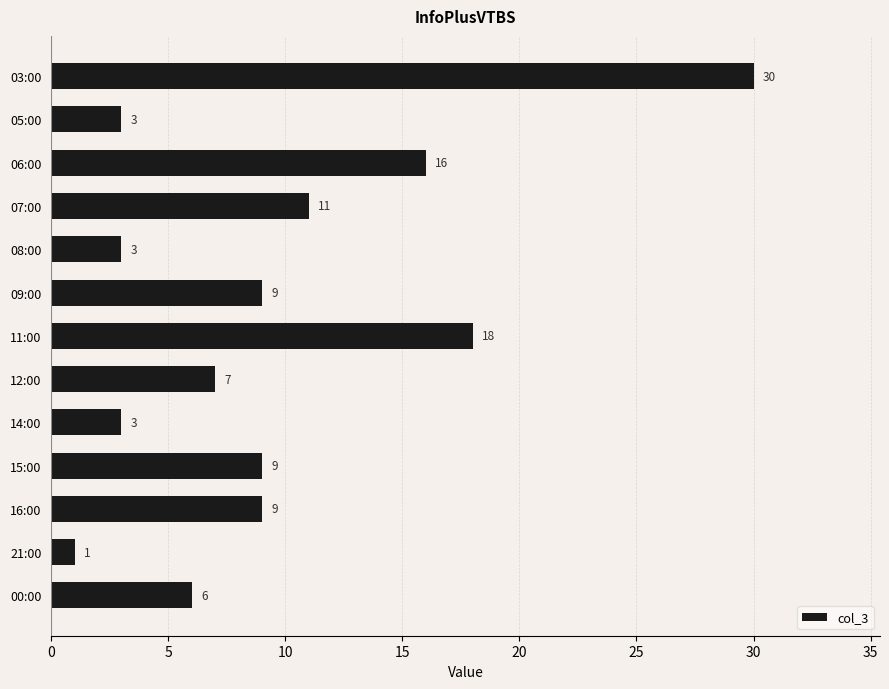

Reading top to bottom, transcribe all the data shown in this chart.

30	3	16	11	3	9	18	7	3	9	9	1	6